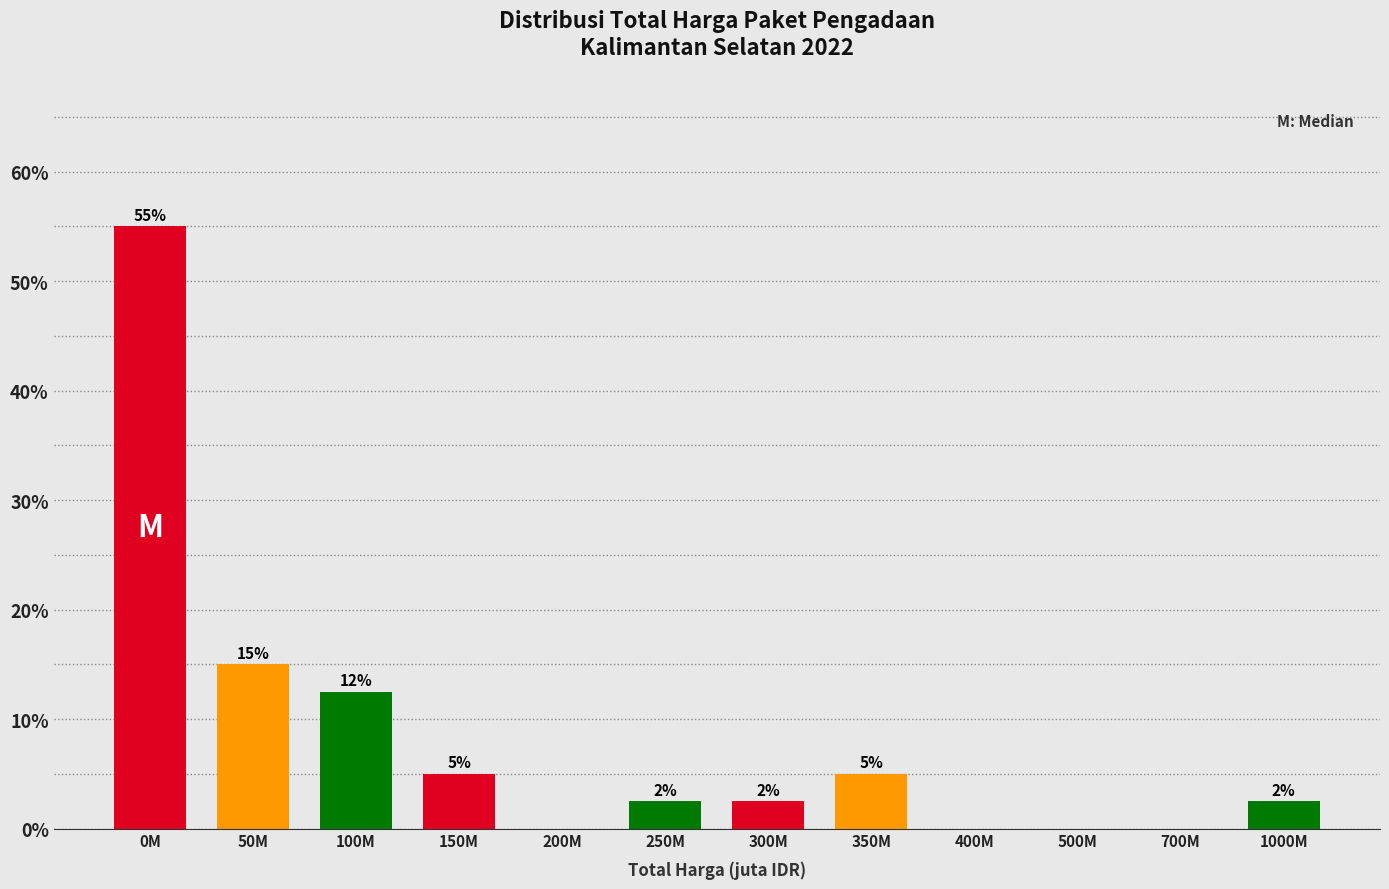

Is it true that the value at 500M is 31.8?

False